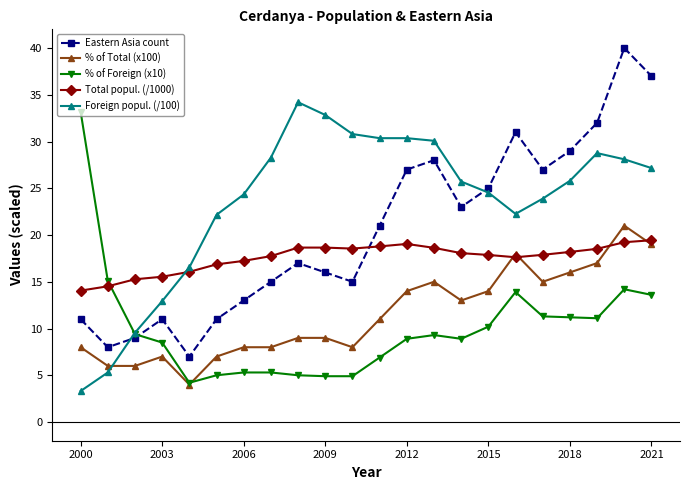

What is the smallest value displayed?

3.3